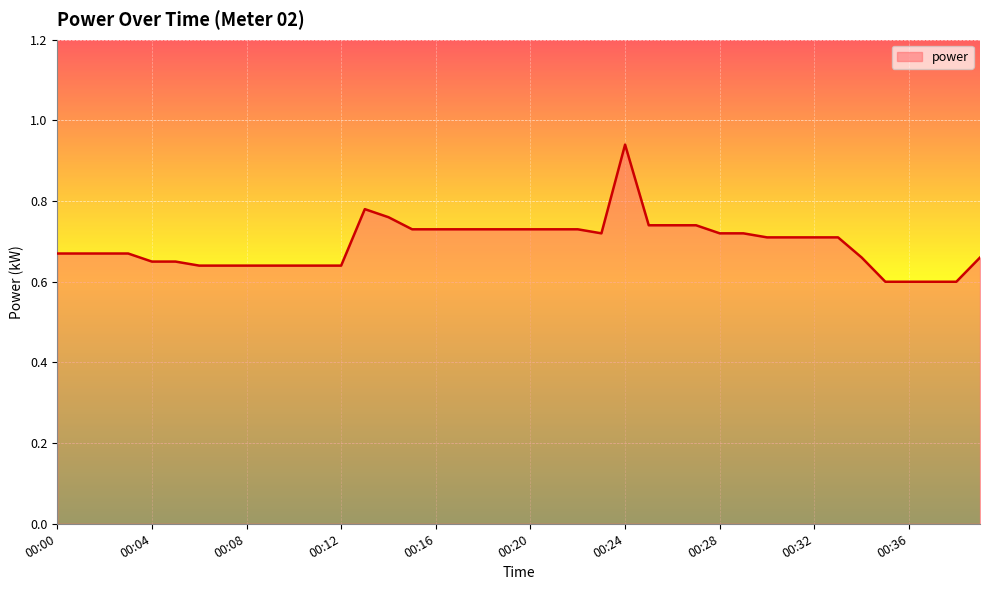

What is the difference between the maximum and minimum values?

0.3